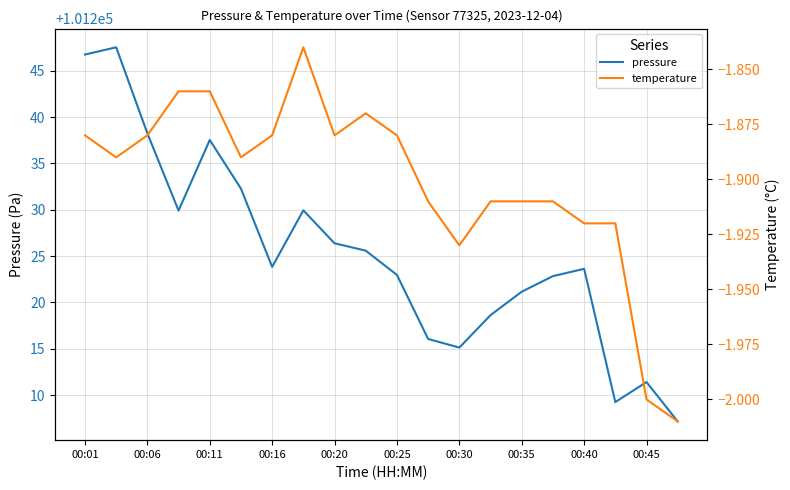

What are all the series names shown in the legend?

pressure, temperature